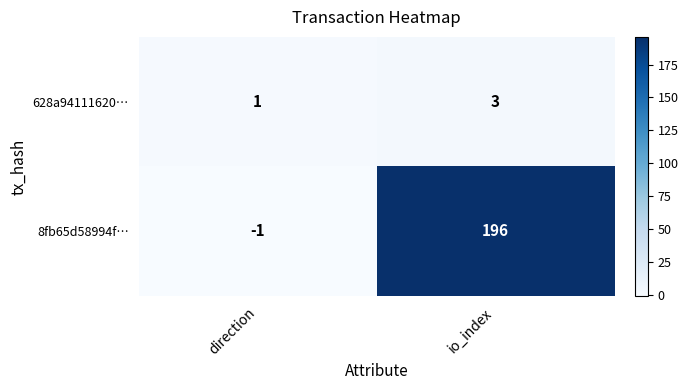

List the series in order of their overall mean, highest first.

8fb65d58994f…, 628a94111620…